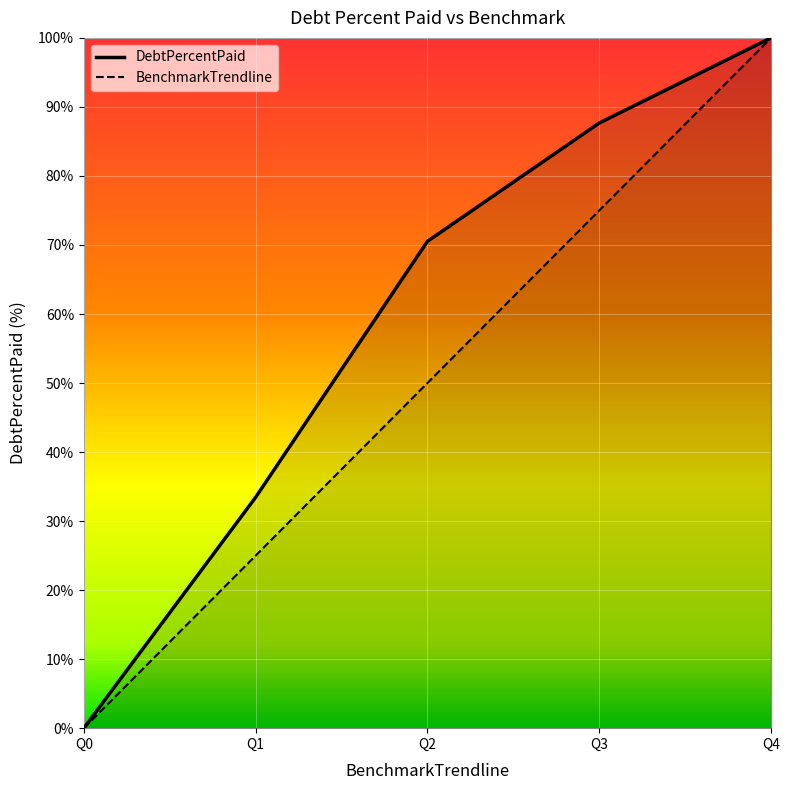

What is the highest value of the DebtPercentPaid series?

100.0